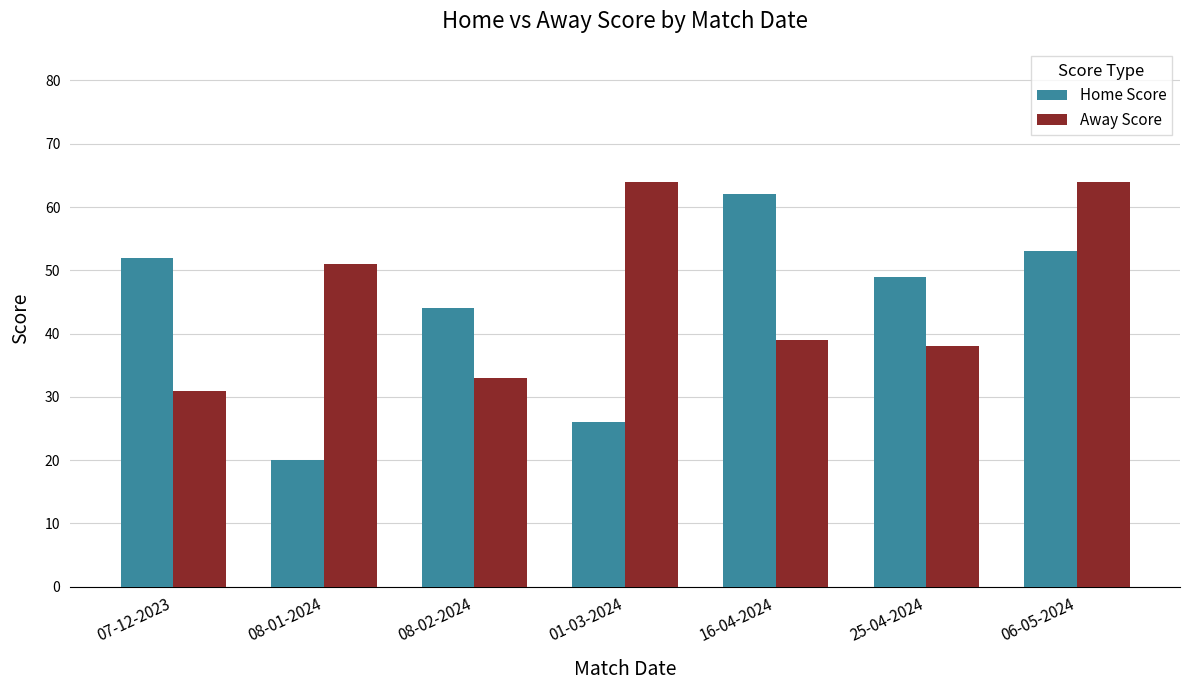

At 08-01-2024, list the series in order from smallest to largest.

Home Score, Away Score